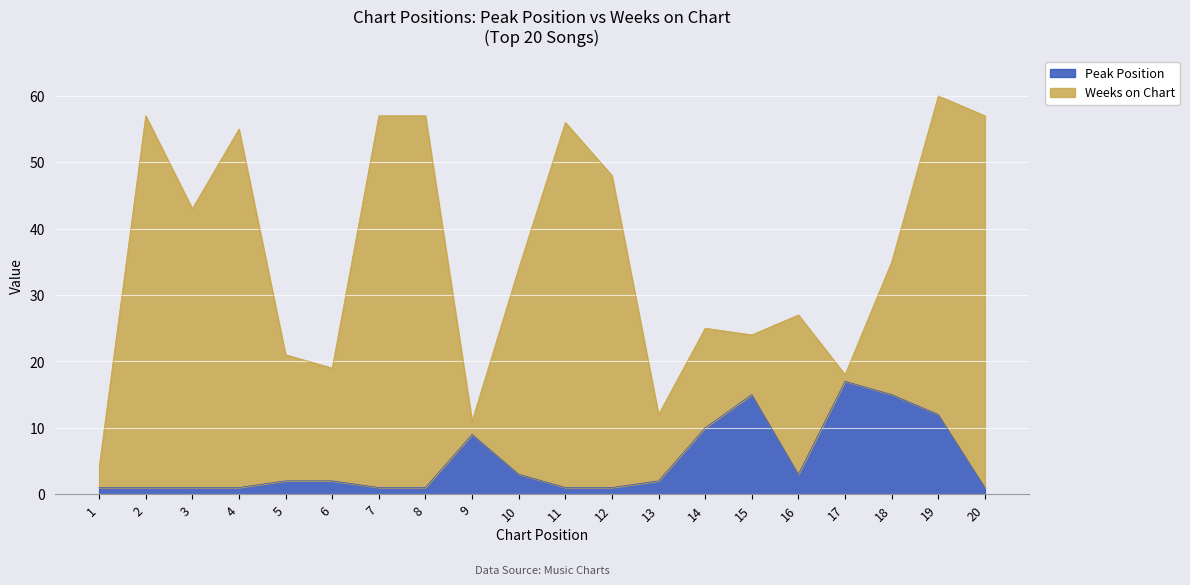

The chart shows a value of 2 at 7. True or false?

False